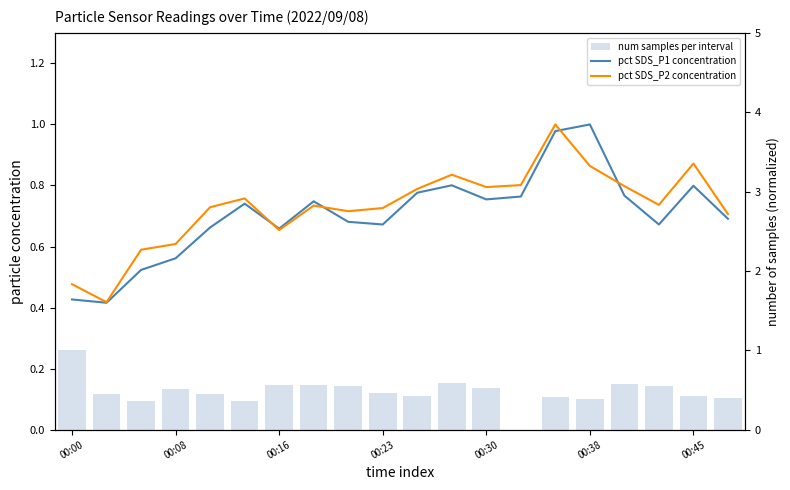

Is it true that pct SDS_P2 concentration equals 1.0 at 14?

True